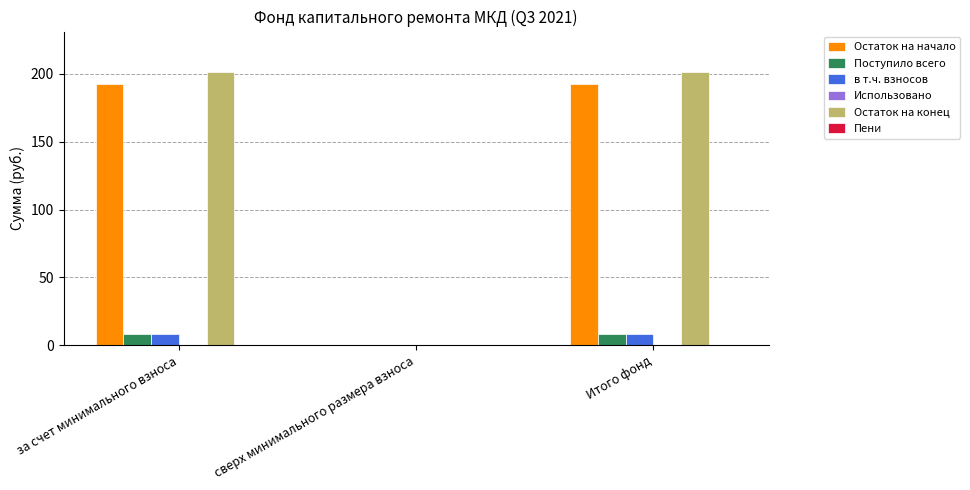

What is the total value across all series at за счет минимального взноса?

410.4